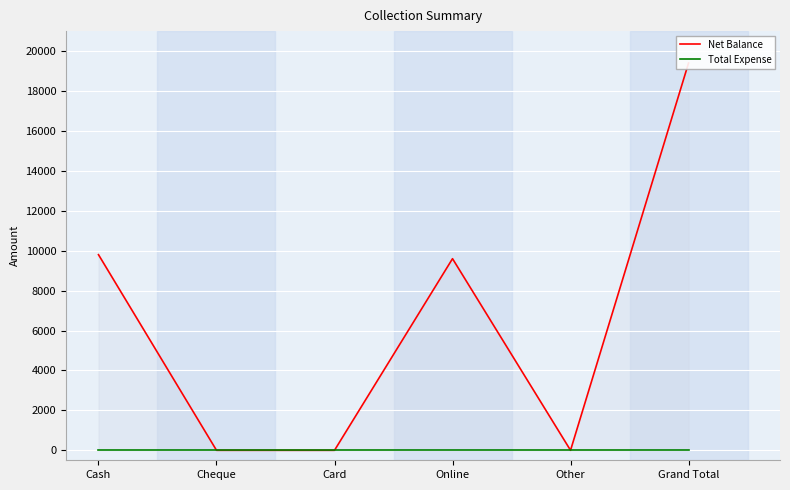

At how many categories does at least one series exceed 7290?

3